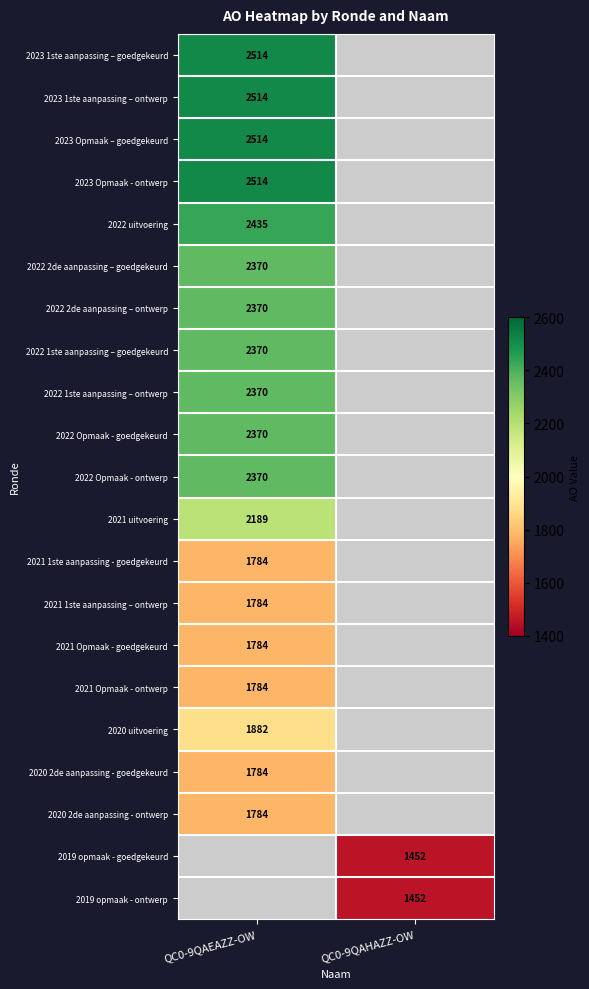

True or false: 2023 Opmaak – goedgekeurd has a value of 3617 at QC0-9QAEAZZ-OW.

False